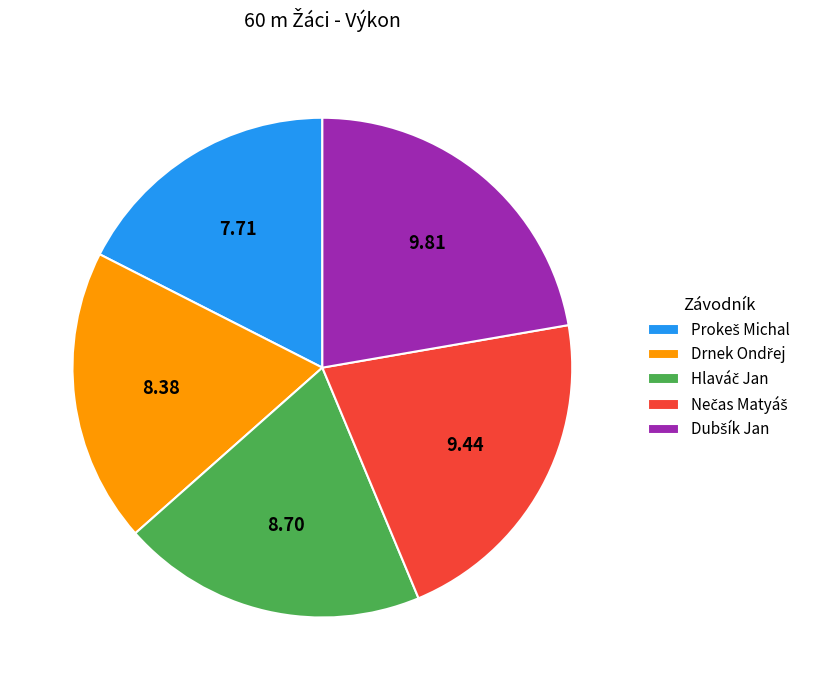

Does any single category account for the majority?

No